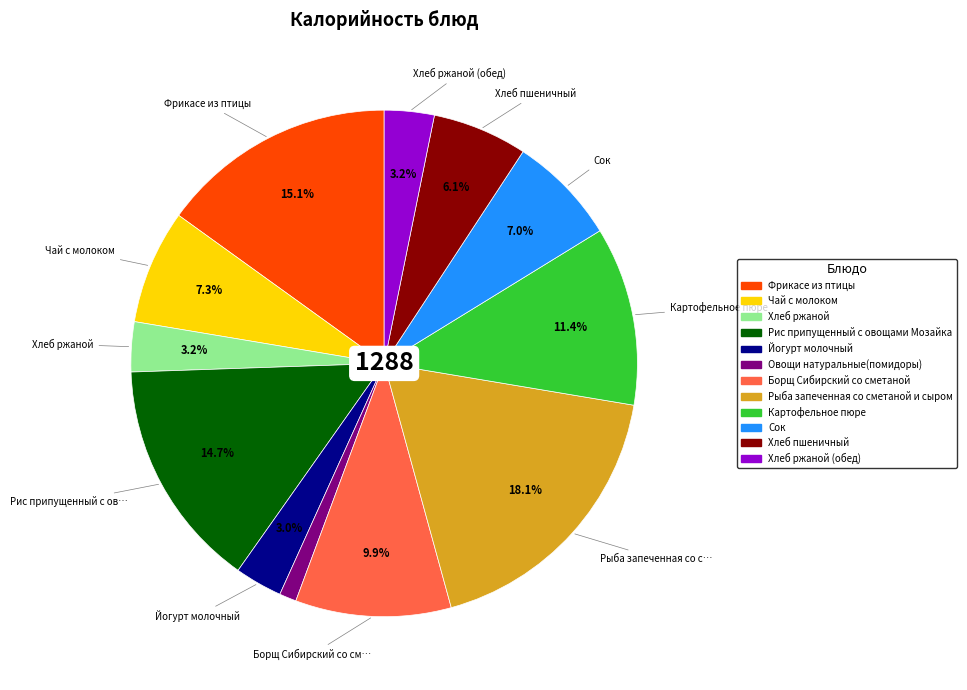

Does any single category account for the majority?

No